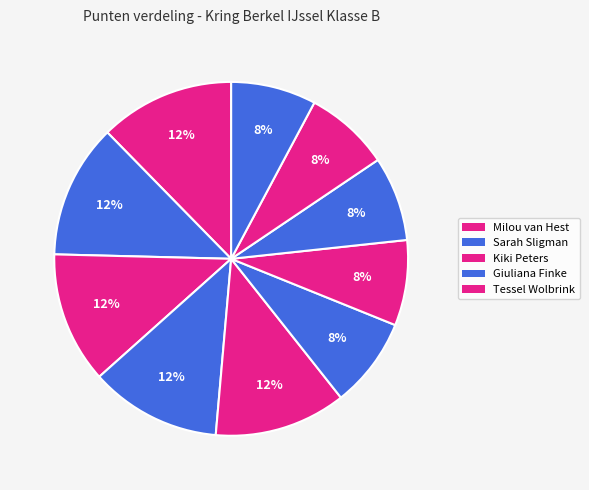

What is the largest slice in the pie chart?

Milou van Hest